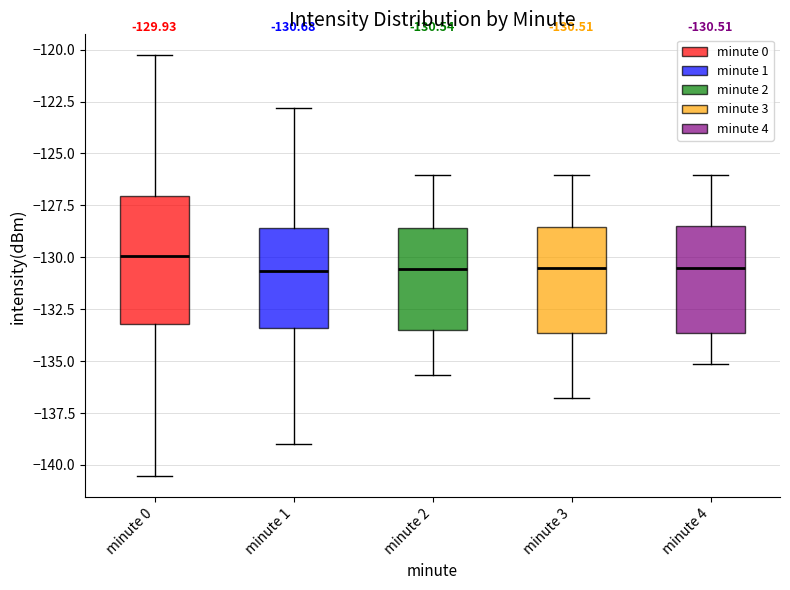

Which box is the tallest, from its lower edge to its upper edge?

minute 0